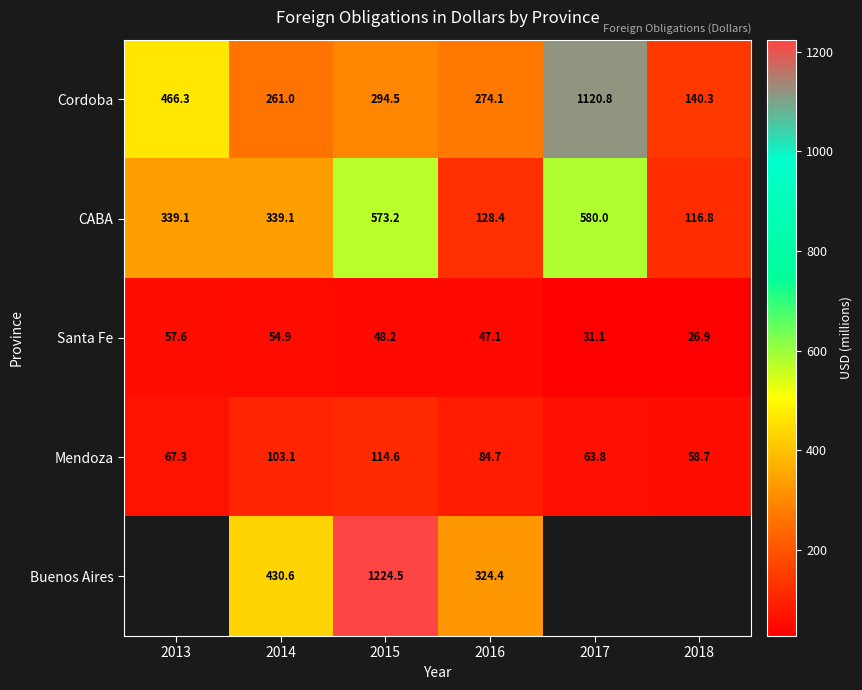

Which category has the lowest value in the Santa Fe series?

2018